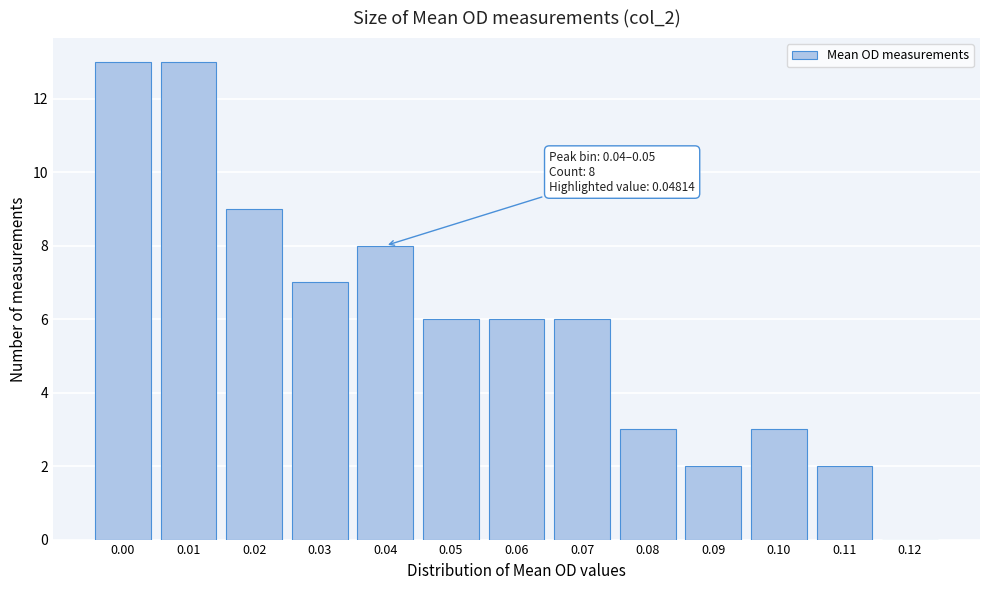

Reading left to right, what are all the values shown in this chart?

0.00=13	0.01=13	0.02=9	0.03=7	0.04=8	0.05=6	0.06=6	0.07=6	0.08=3	0.09=2	0.10=3	0.11=2	0.12=0